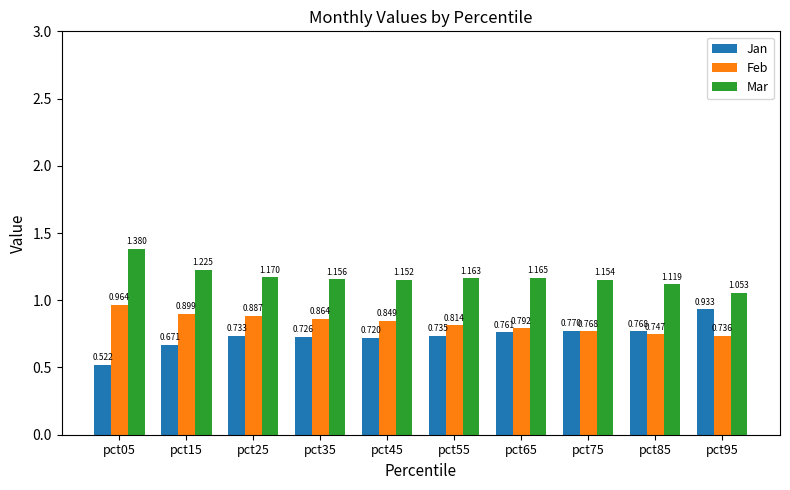

Which category has the highest value across all series?

pct05